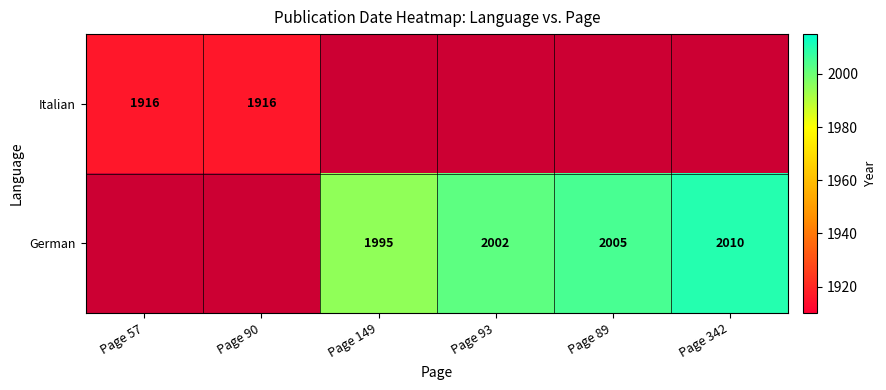

The German series shows 3295 at Page 342. True or false?

False